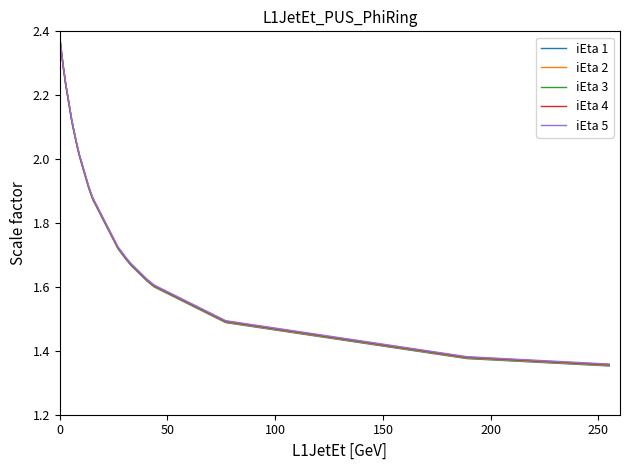

What are all the series names shown in the legend?

iEta 1, iEta 2, iEta 3, iEta 4, iEta 5